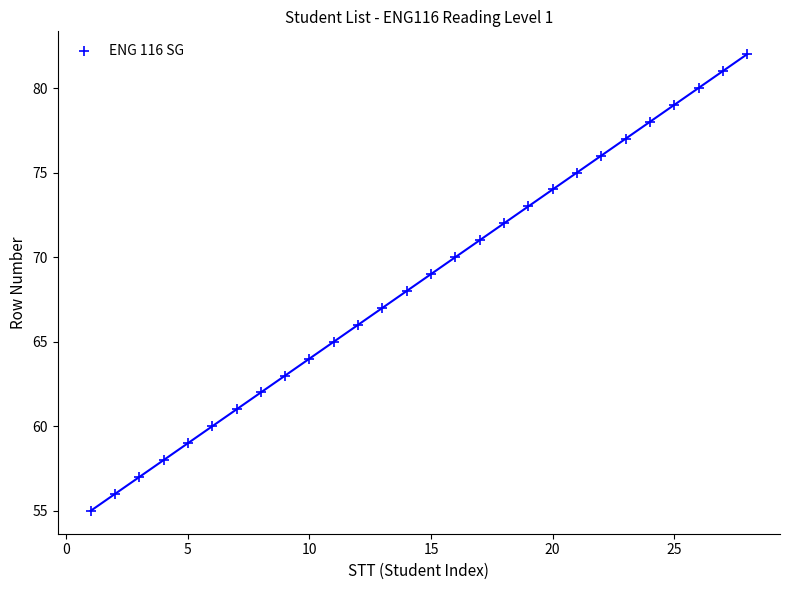

What is the range of X values (max minus min)?

27